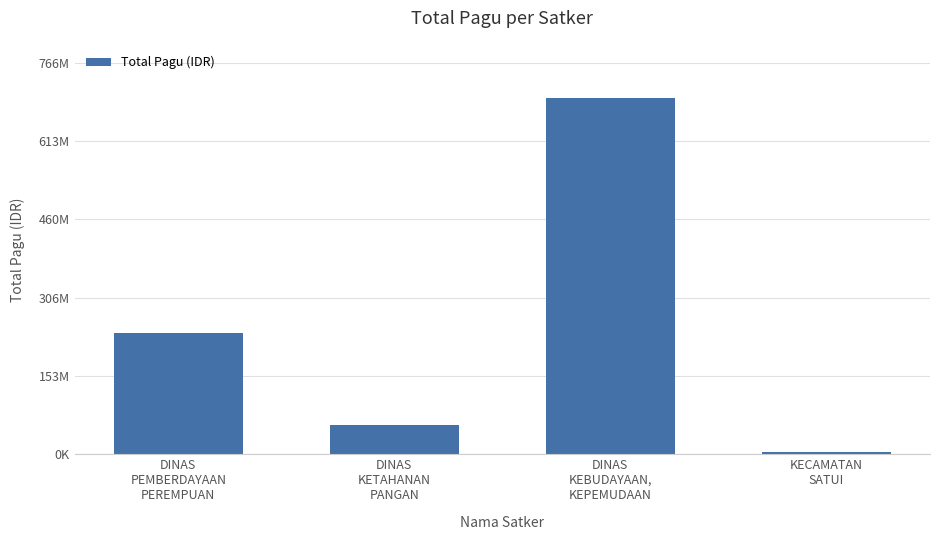

What is the difference between the values at DINAS
PEMBERDAYAAN
PEREMPUAN and KECAMATAN
SATUI?

234088830